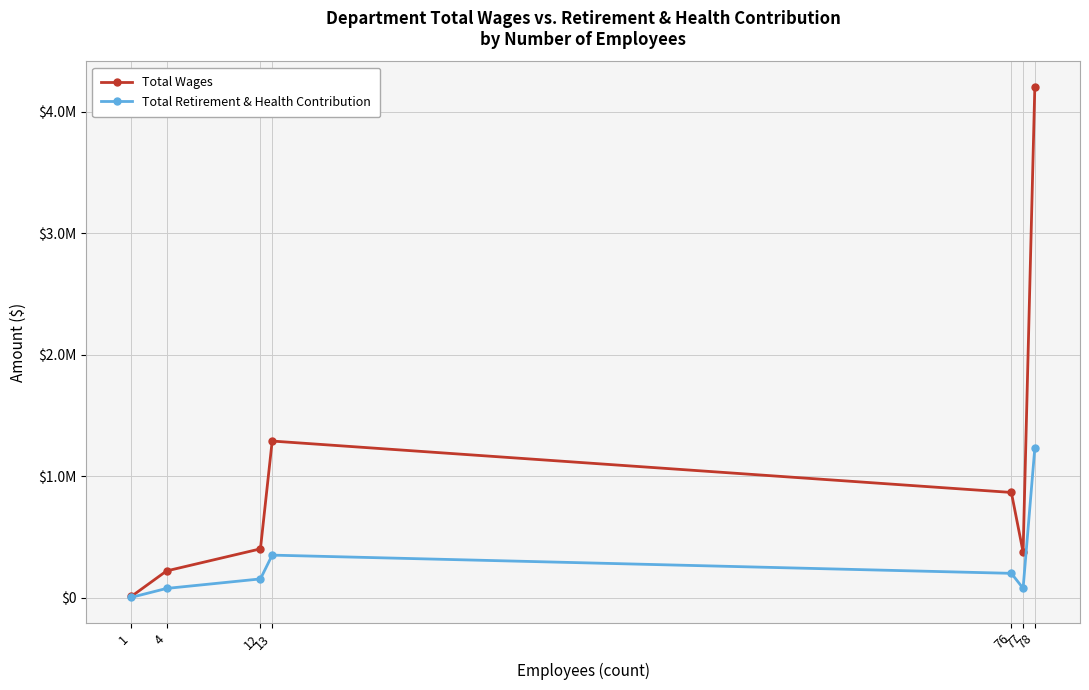

True or false: Total Retirement & Health Contribution and Total Wages intersect in this chart.

False